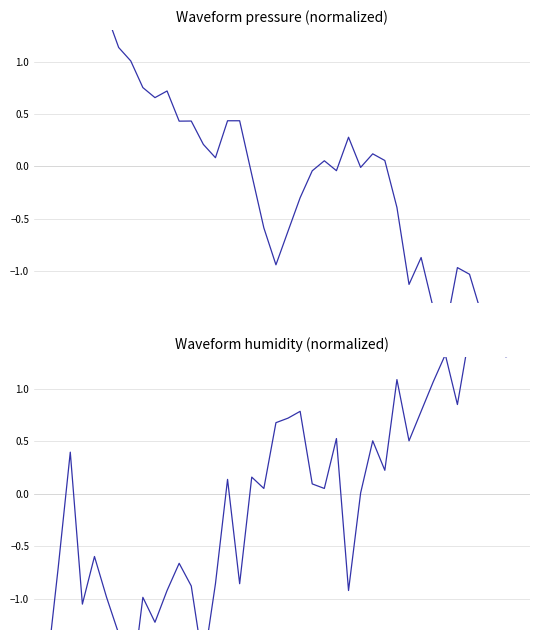

What is the value of the humidity point at the 6th from the left?

-1.0